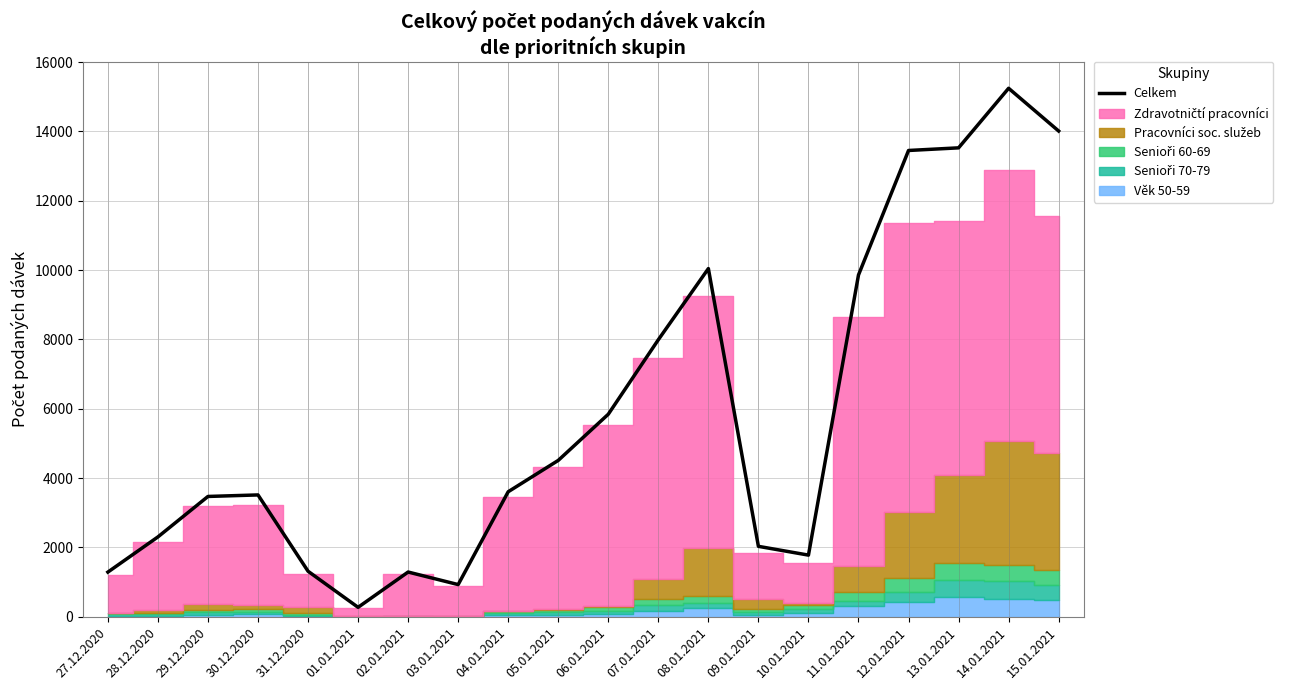

What is the greatest value displayed?

15243